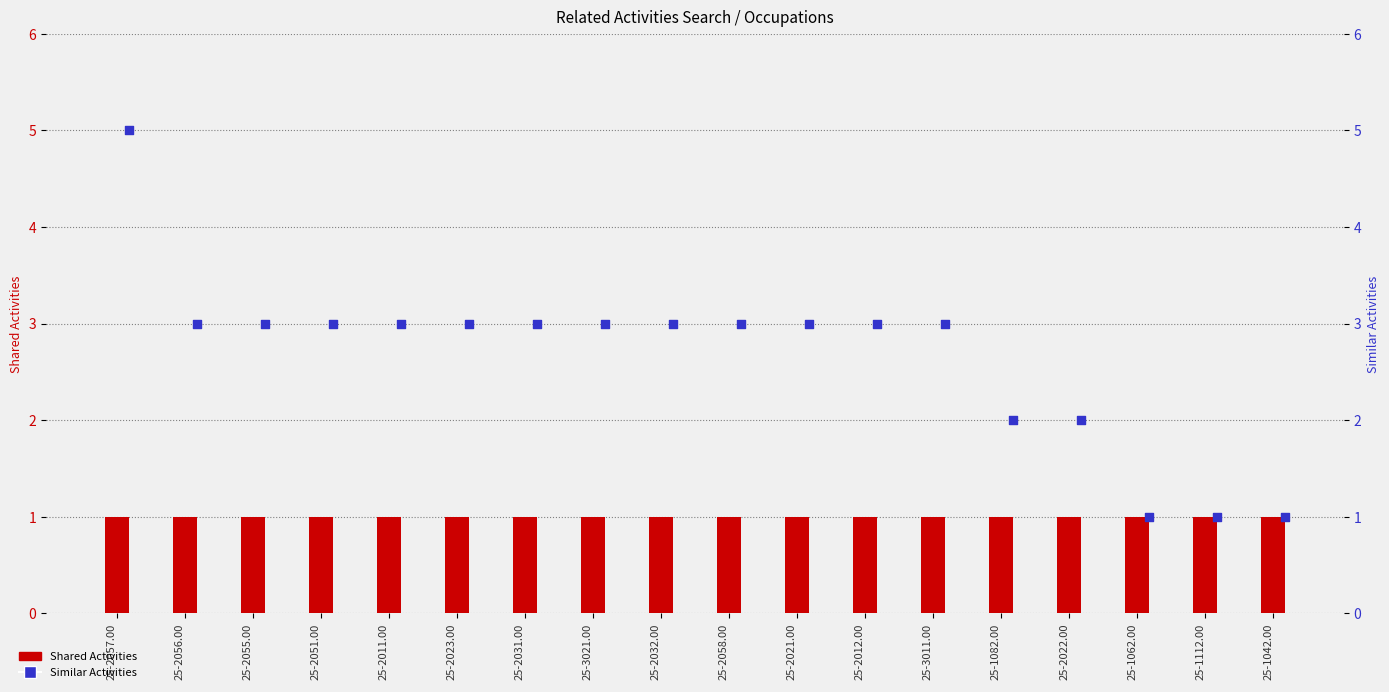

What is the total value across all series at 25-3021.00?

4